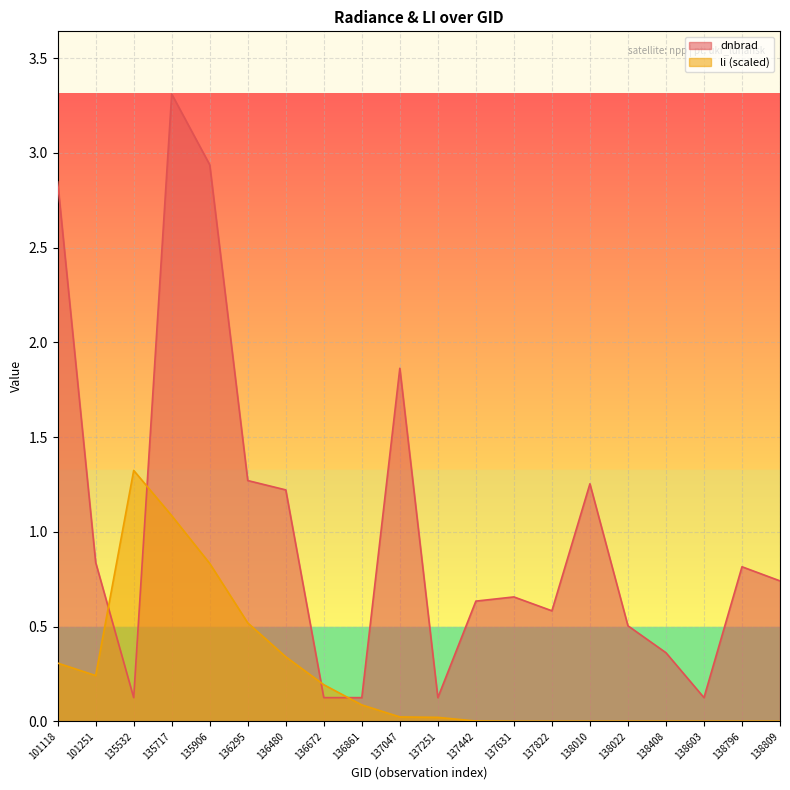

What is the difference between the dnbrad values at 136295 and 137442?

0.6